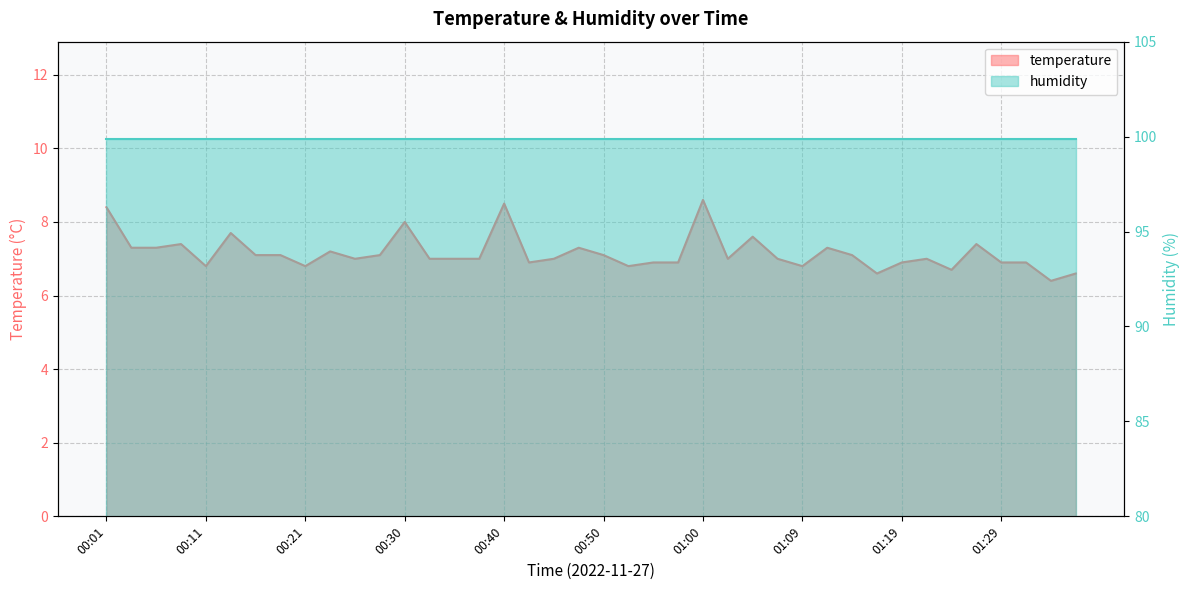

List the labels in order of value, largest first.

01:00, 00:40, 00:01, 00:30, 00:13, 01:05, 00:08, 01:26, 00:03, 00:06, 00:47, 01:12, 00:23, 00:16, 00:18, 00:28, 00:50, 01:14, 00:26, 00:33, 00:35, 00:38, 00:45, 01:02, 01:07, 01:22, 00:43, 00:55, 00:57, 01:19, 01:29, 01:31, 00:11, 00:21, 00:52, 01:09, 01:24, 01:17, 01:36, 01:34